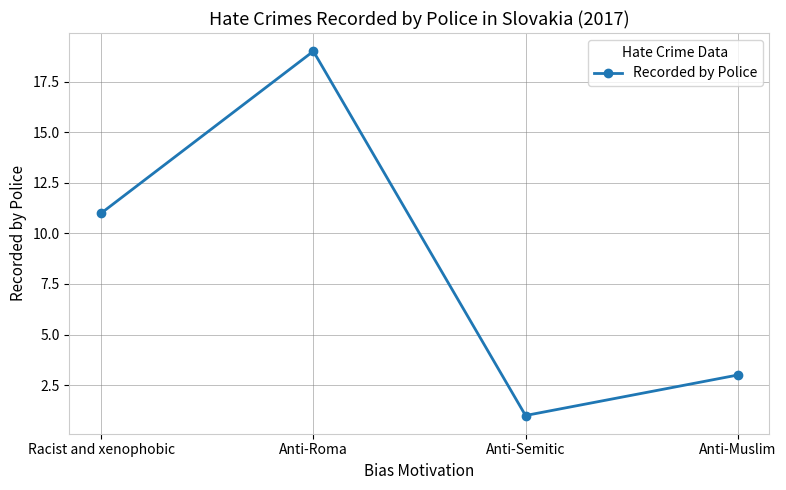

Reading right to left, transcribe all the data shown in this chart.

3	1	19	11